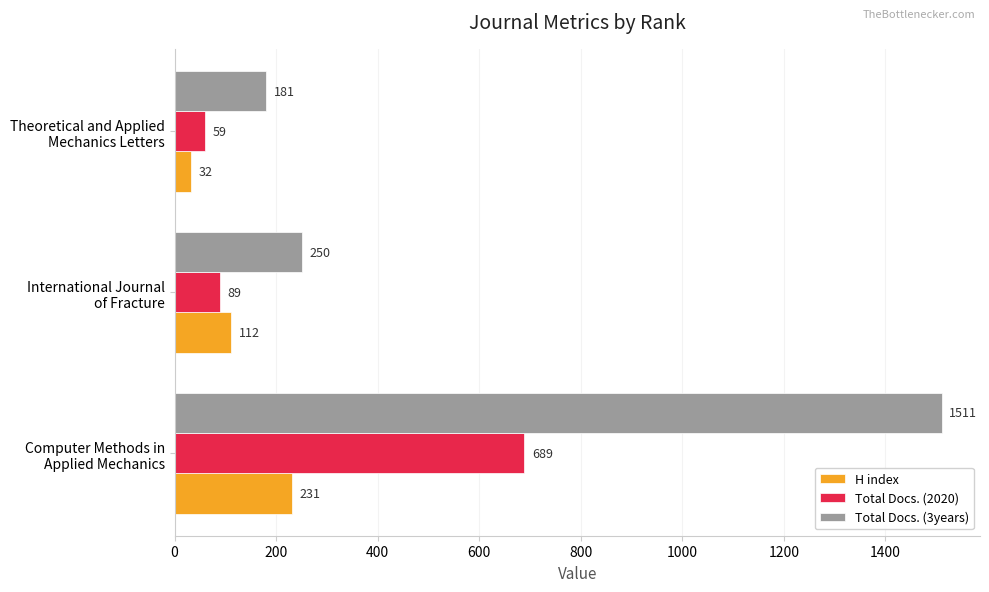

Which series has the largest total across all categories?

Total Docs. (3years)